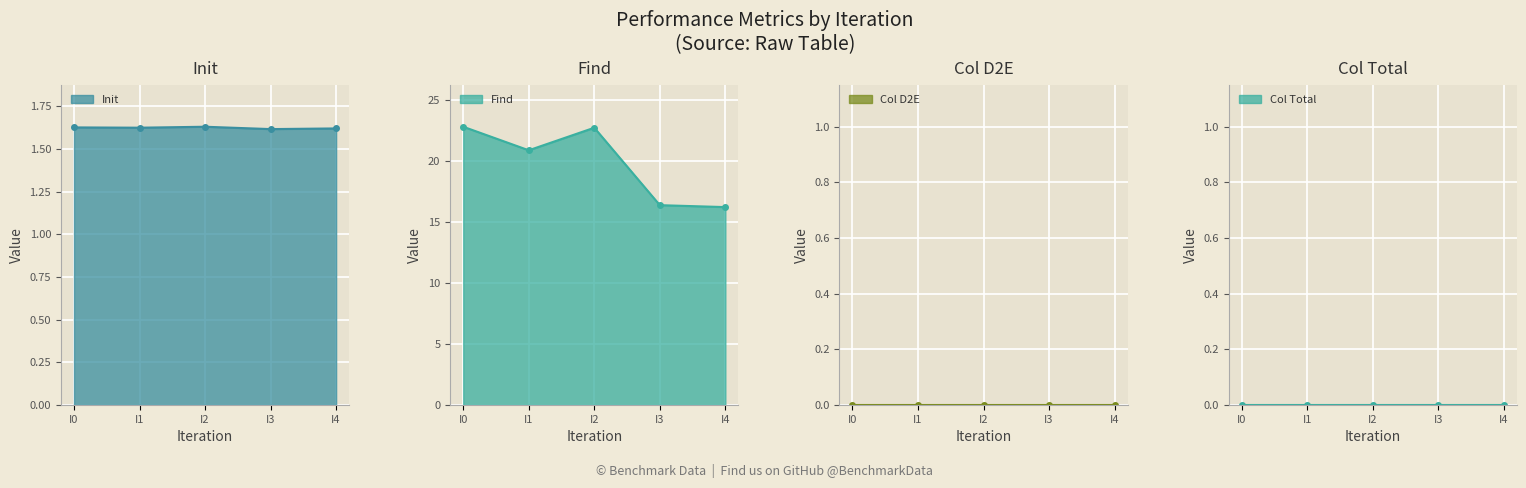

What is the sum of all Init values?

8.1